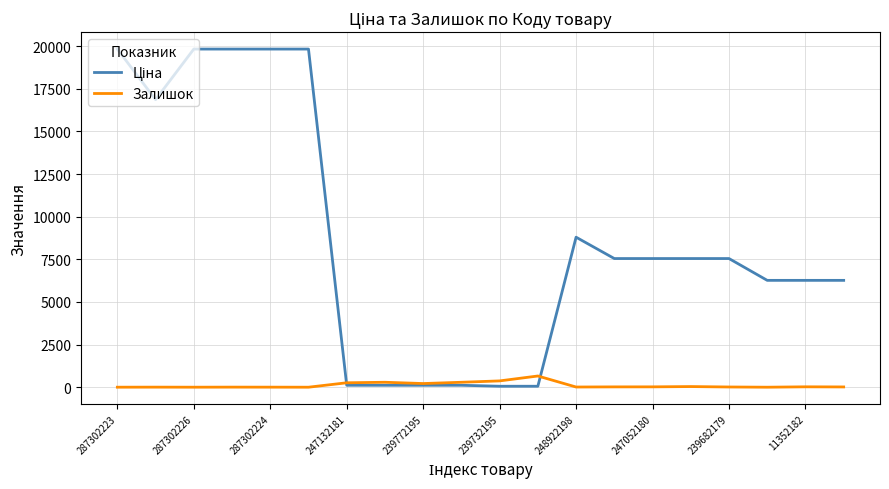

What is the greatest value displayed?

19831.1